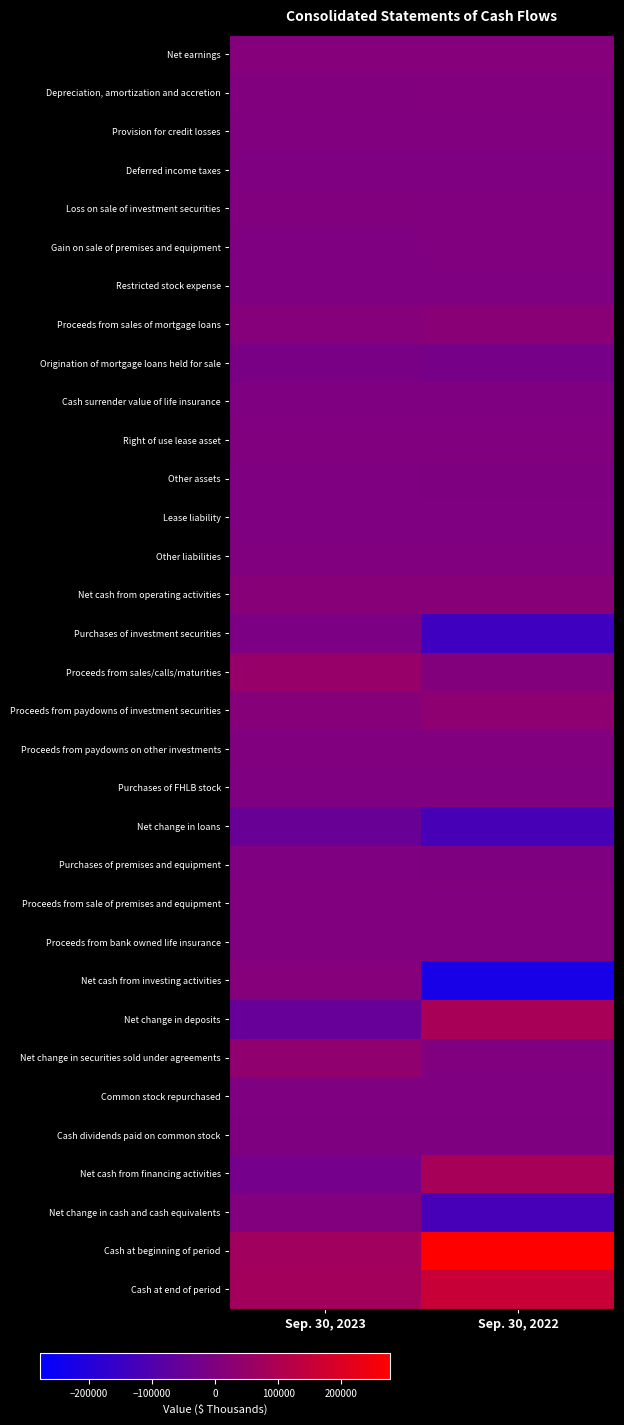

What is the minimum value shown in the chart?

-224078